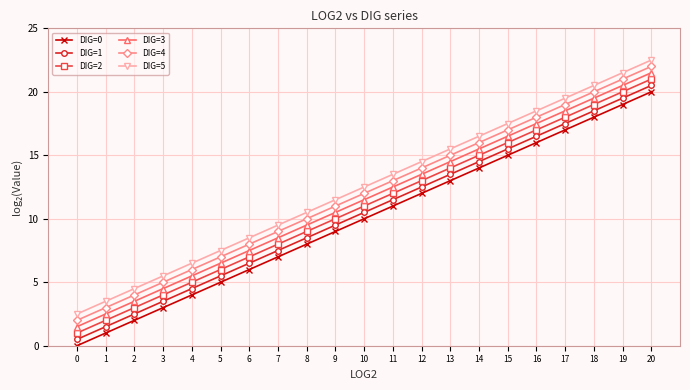

Which label corresponds to the largest value in the chart?

20